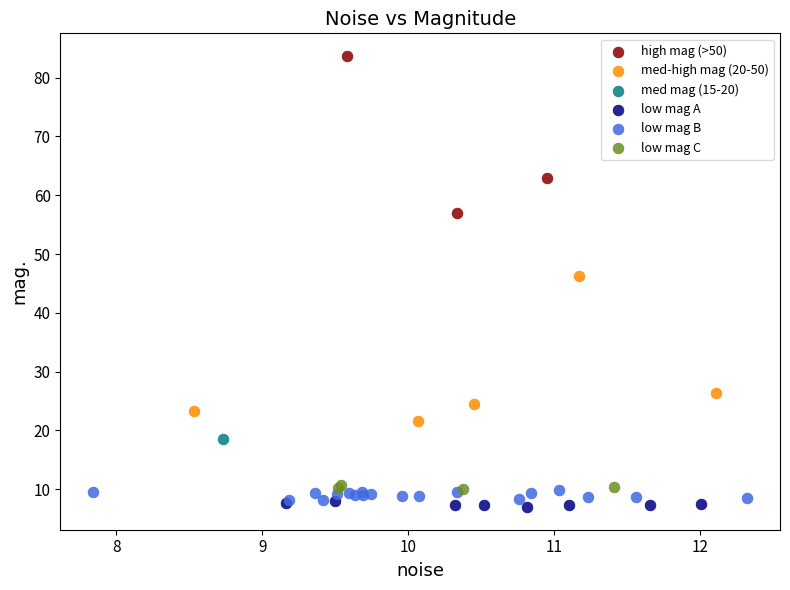

What are all the series names shown in the legend?

high mag (>50), med-high mag (20-50), med mag (15-20), low mag A, low mag B, low mag C